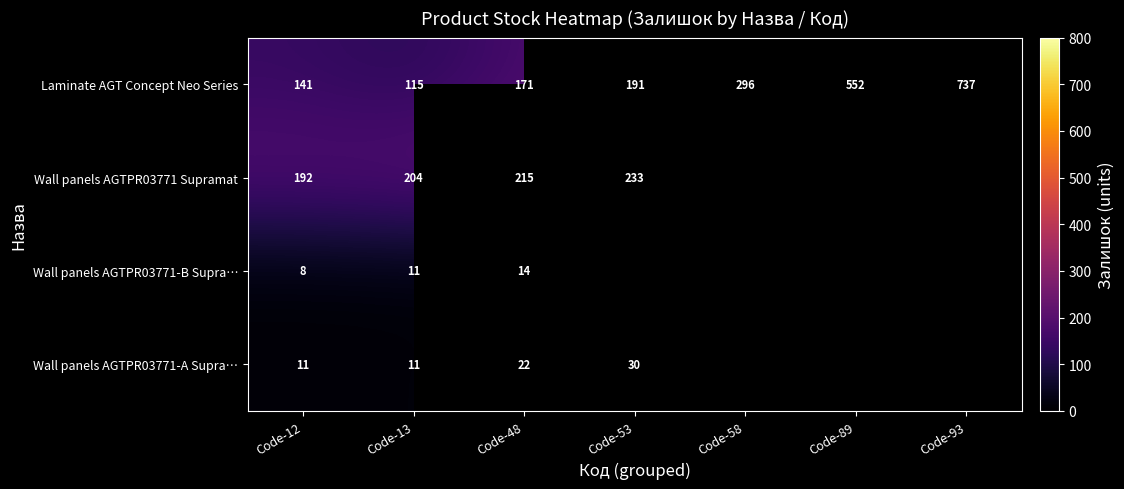

Between Code-12 and Code-53, which is larger?

Code-53